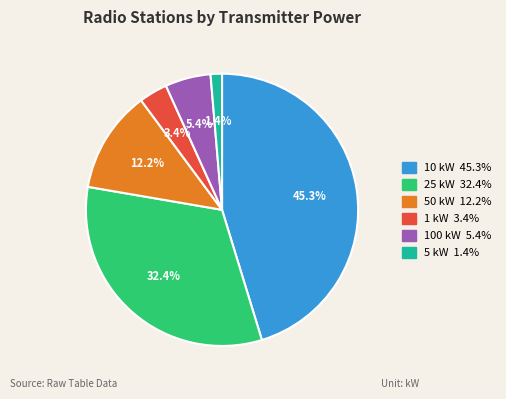

Between 10 kW and 25 kW, which is larger?

10 kW